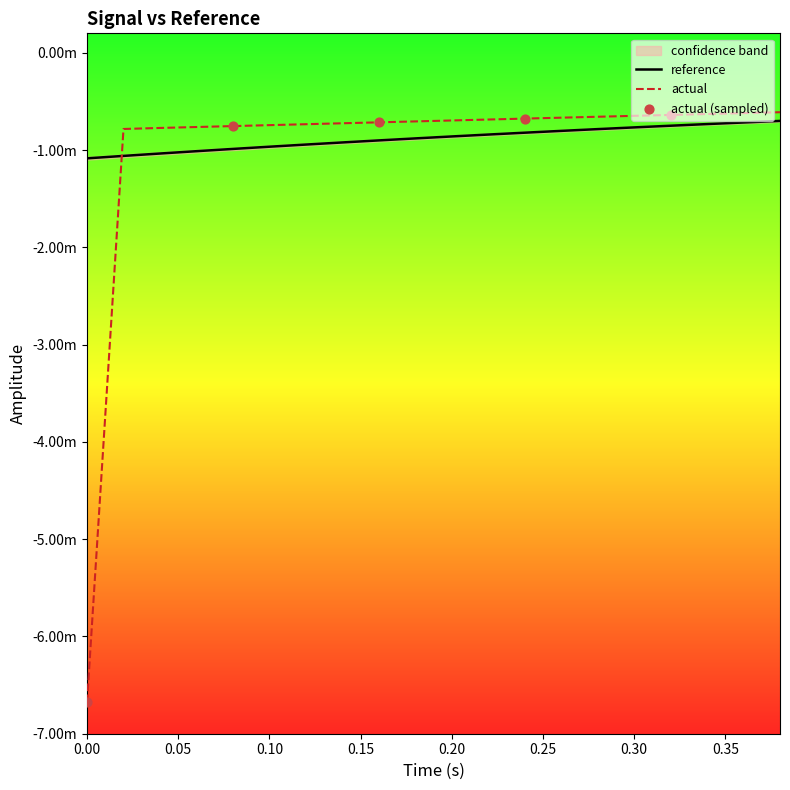

Which series contains the highest Y value?

actual